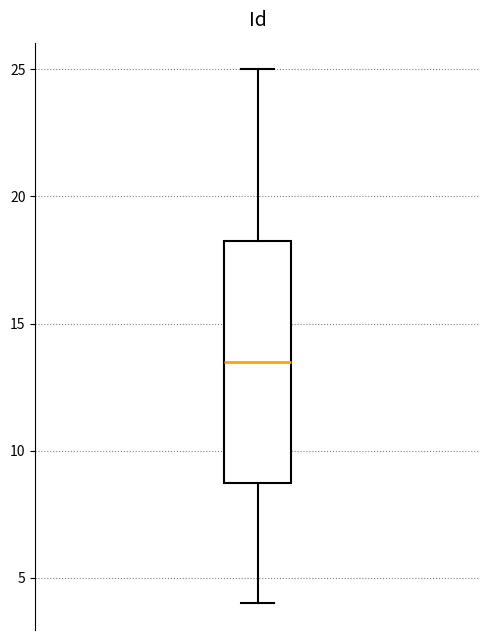

Transcribe this box plot: give where the median line is, the range the box spans, and where the two whiskers end, as read against the y-axis. The values are not printed on the chart, so give them approximately, as read against the axis.

median 13.5, box 9.0 to 18.5, whiskers 4.0 to 25.0